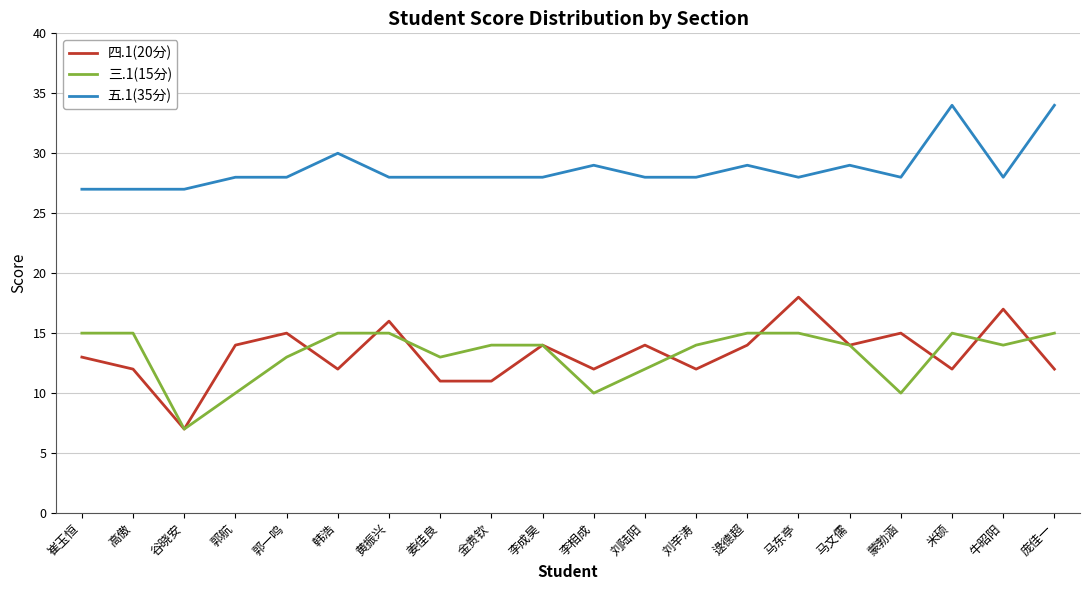

True or false: 三.1(15分) and 五.1(35分) cross at least once.

False